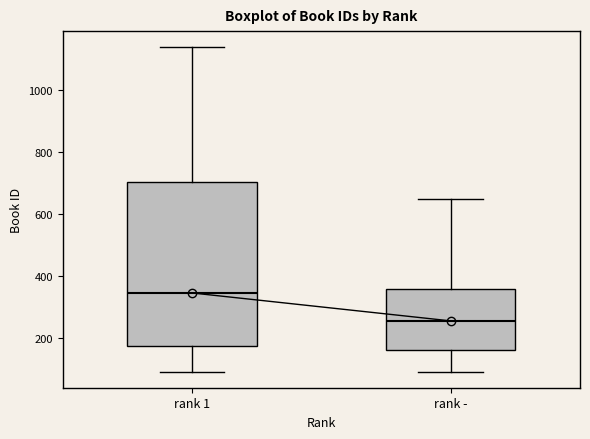

Reading left to right, read every box against the y-axis: the position of its median line, the range the box covers, and the ends of its whiskers. The values are not printed on the chart, so give them approximately, as read against the axis.

rank 1: median 340, box 180 to 700, whiskers 100 to 1140
rank -: median 260, box 160 to 360, whiskers 100 to 640